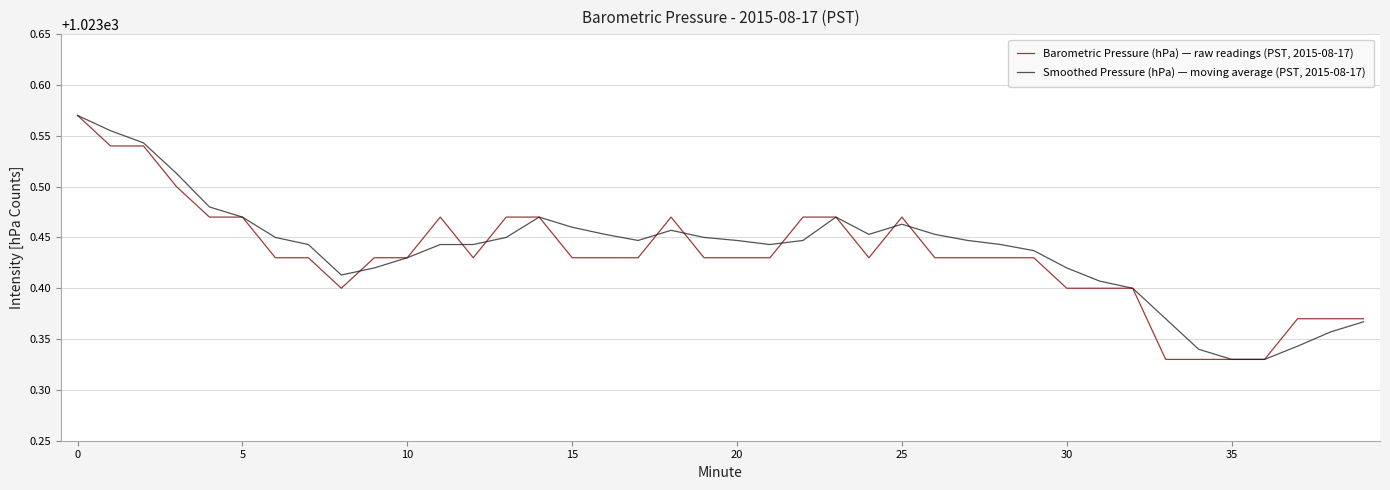

True or false: Barometric Pressure (hPa) — raw readings (PST, 2015-08-17) and Smoothed Pressure (hPa) — moving average (PST, 2015-08-17) intersect in this chart.

True